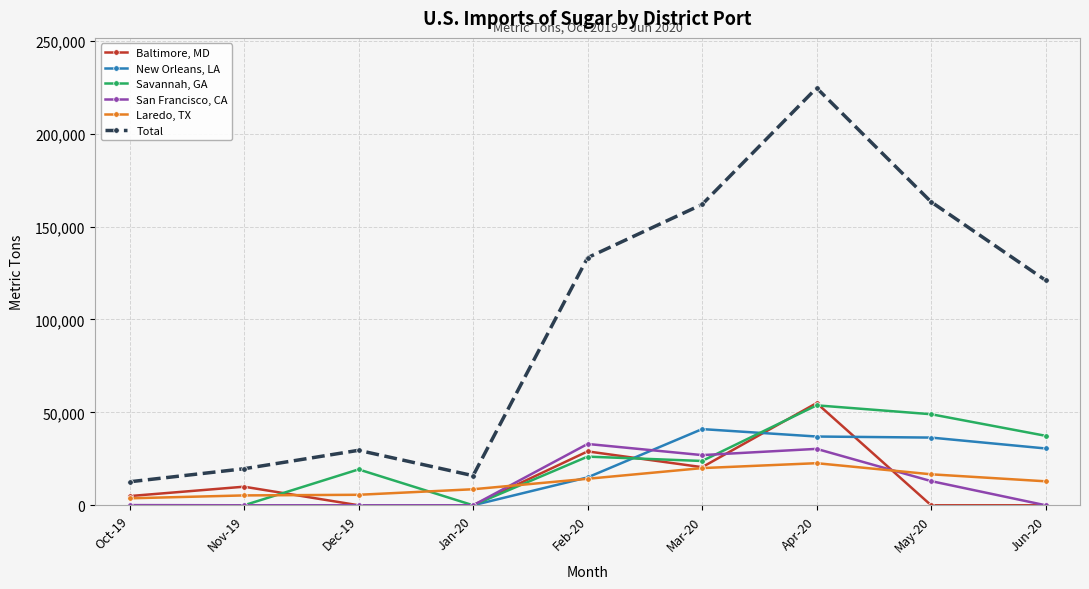

True or false: Laredo, TX and Savannah, GA intersect in this chart.

True